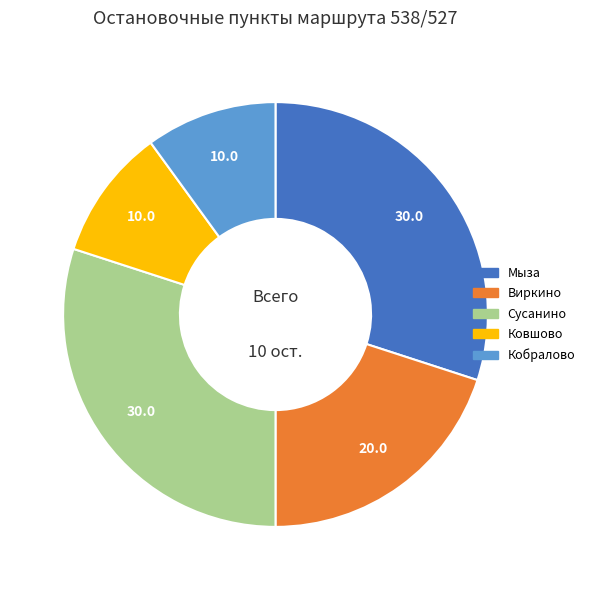

Is the sum of Кобралово and Виркино greater than half?

No